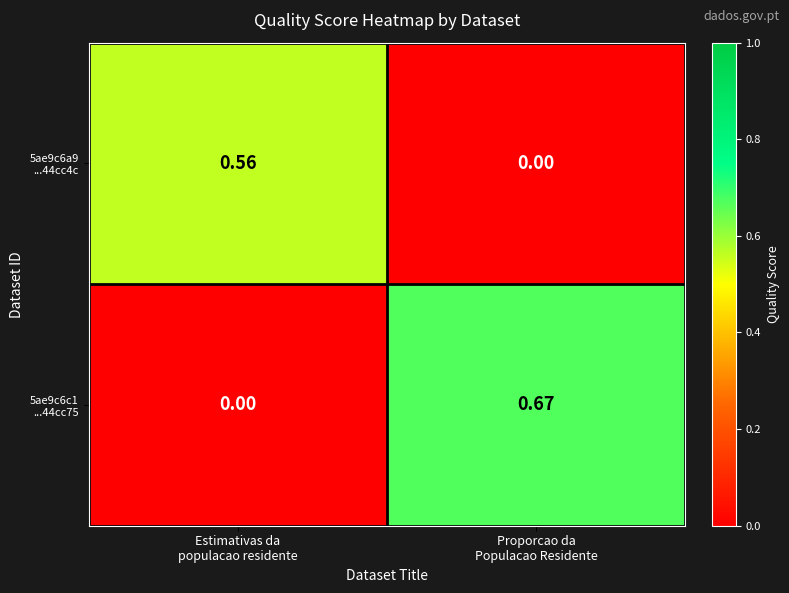

At how many categories does at least one series exceed 0?

2